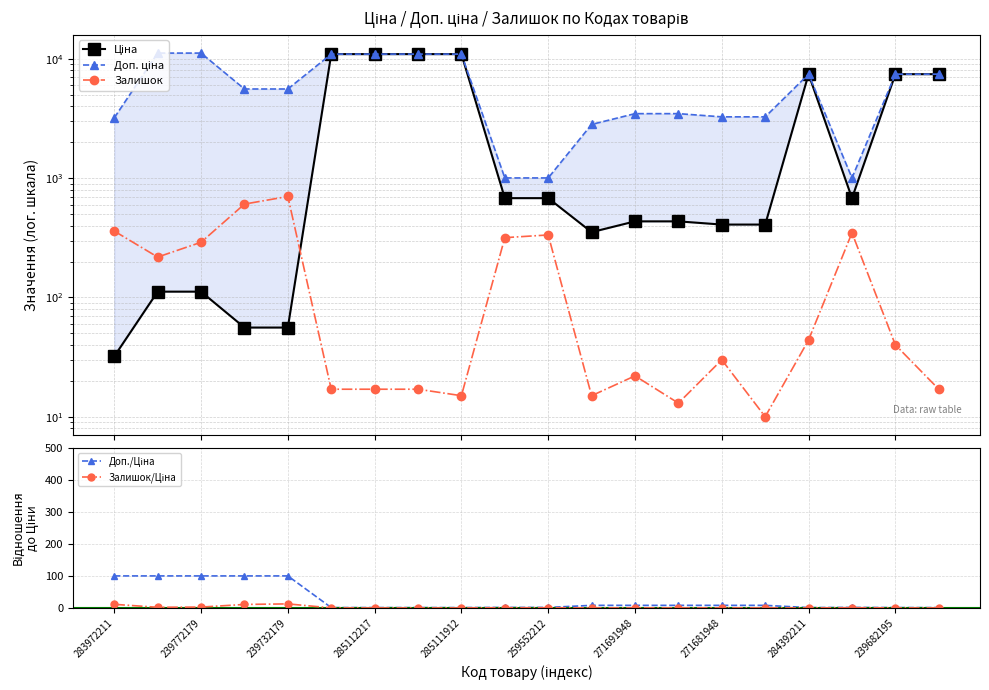

What is the difference between the second highest and second lowest values in the Доп. ціна series?

10177.9